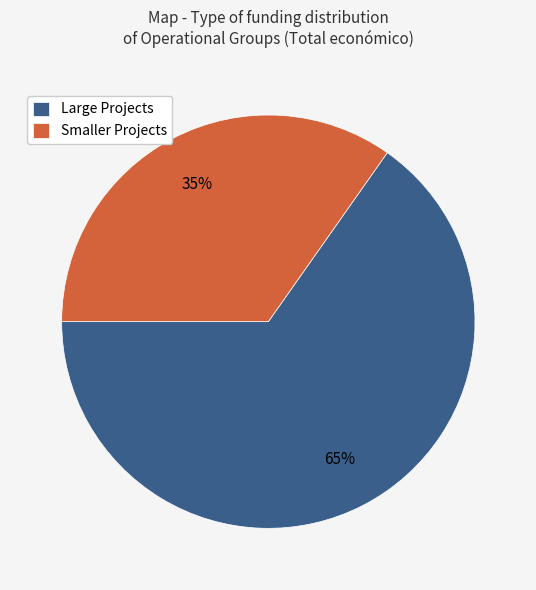

The Large Projects slice represents 65% of the pie. True or false?

True